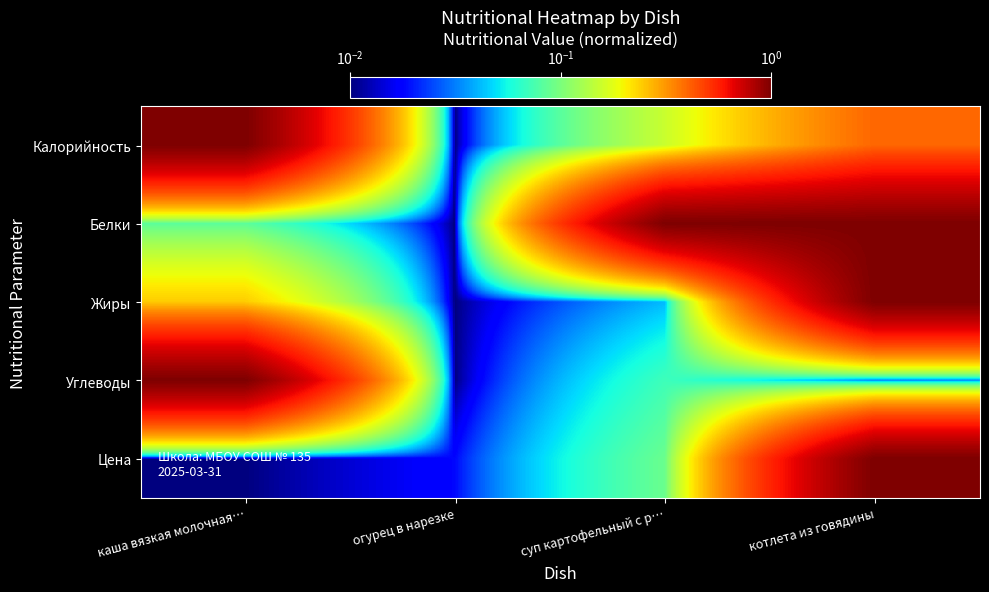

What is the total value across all series at каша вязкая молочная…?

2.3